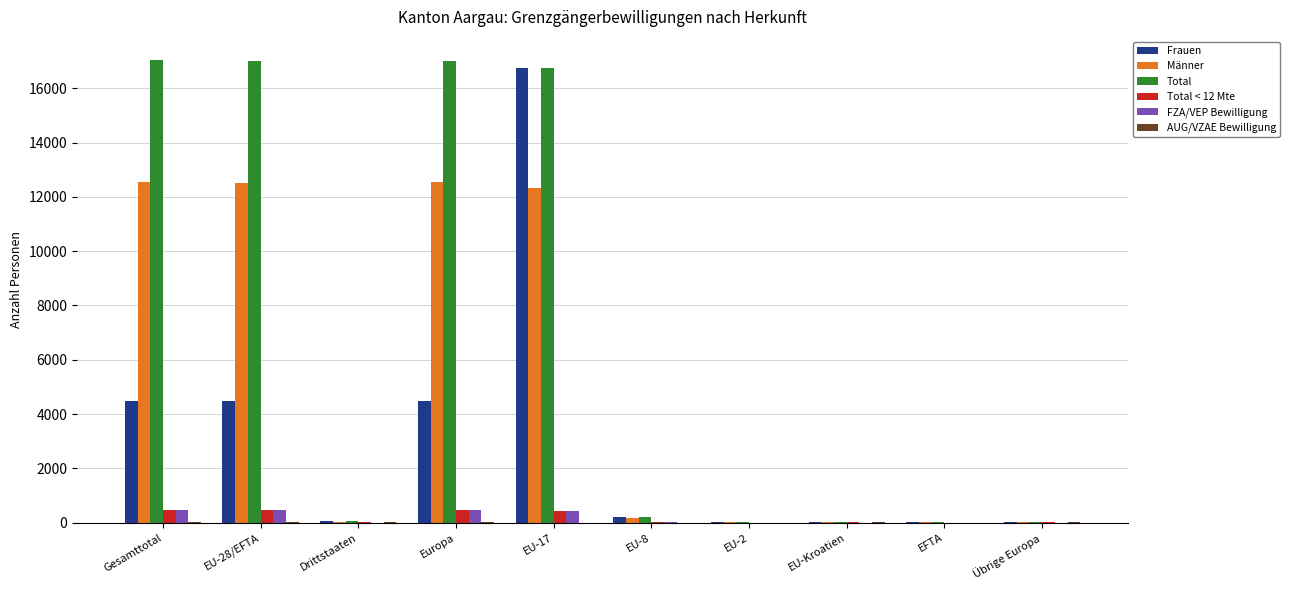

Which series has the largest total across all categories?

Total